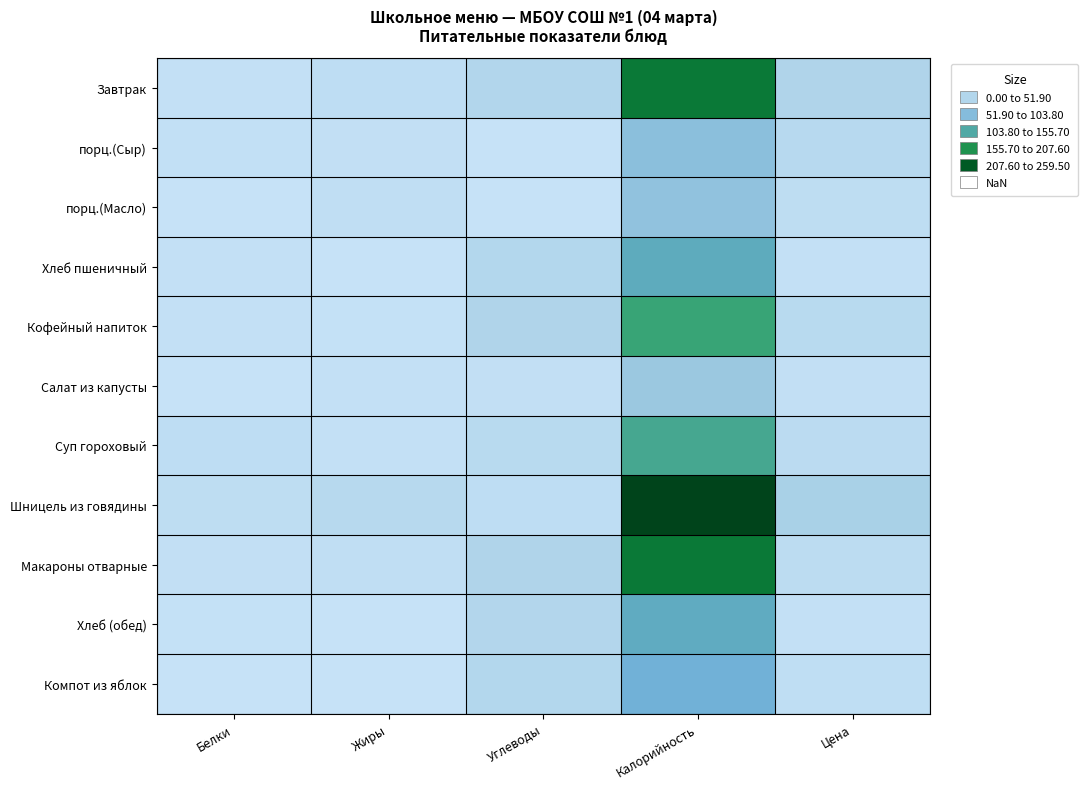

At Жиры, list the series in order from largest to smallest.

Шницель из говядины, Завтрак, Макароны отварные, порц.(Масло), порц.(Сыр), Суп гороховый, Салат из капусты, Кофейный напиток, Хлеб (обед), Хлеб пшеничный, Компот из яблок